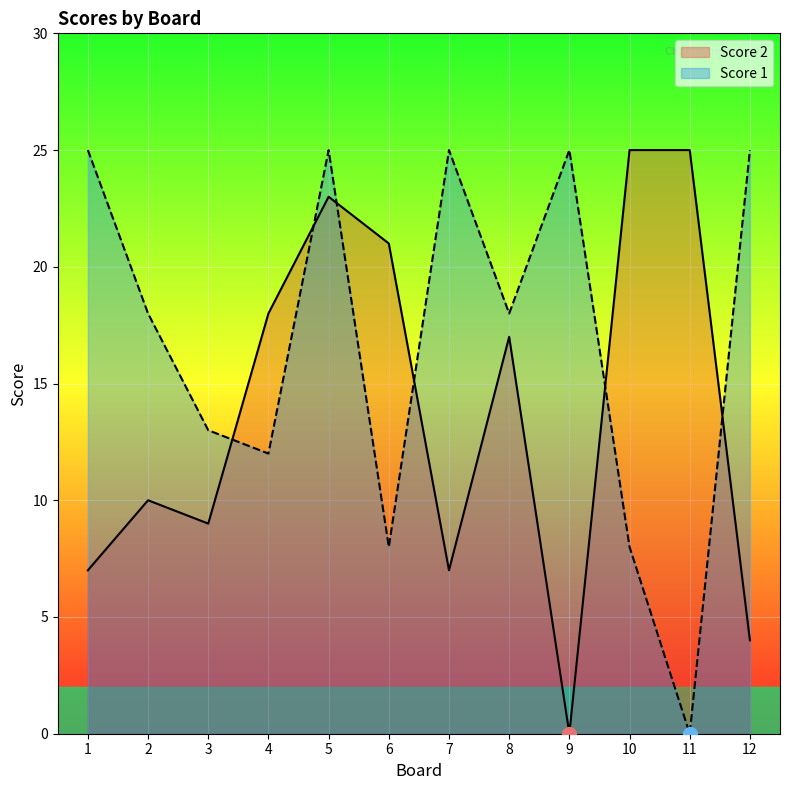

How many lines are shown in the chart?

2